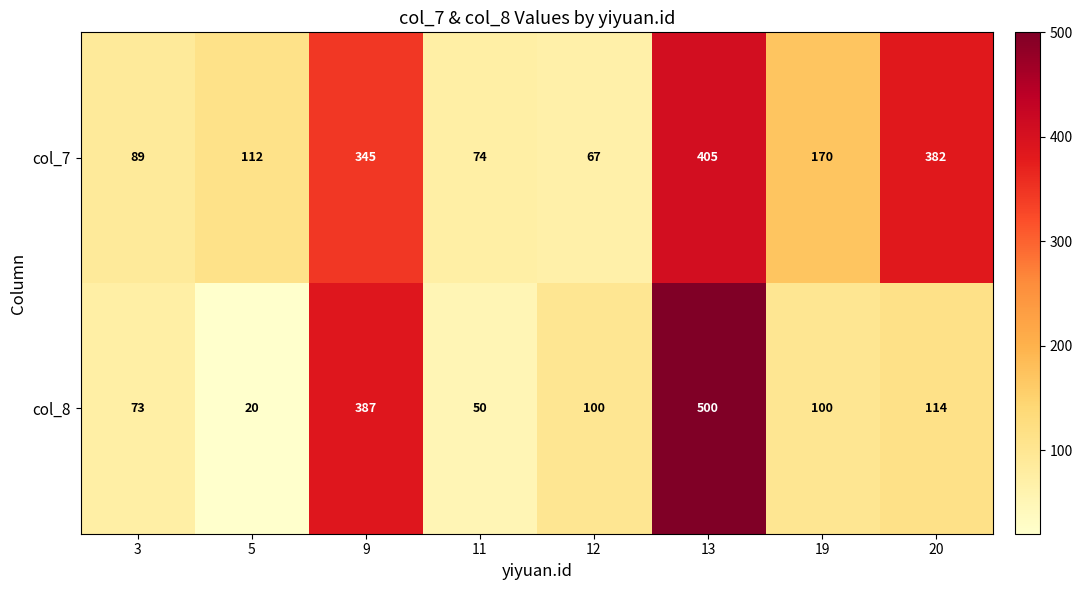

Rank the series by their maximum value, from highest to lowest.

col_8, col_7